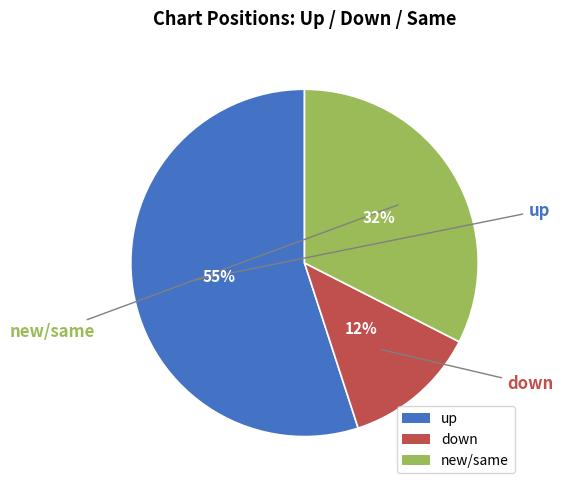

Which slice is the largest?

up